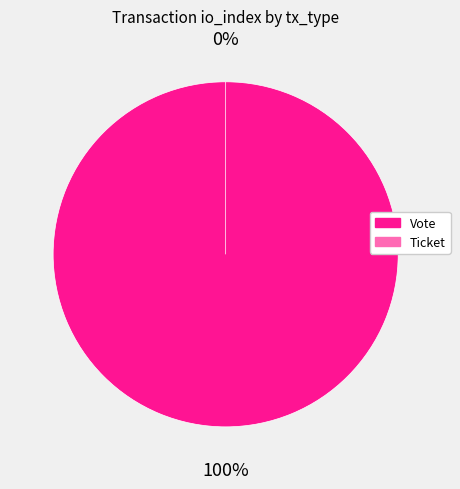

Is there any slice that represents more than half of the pie?

Yes